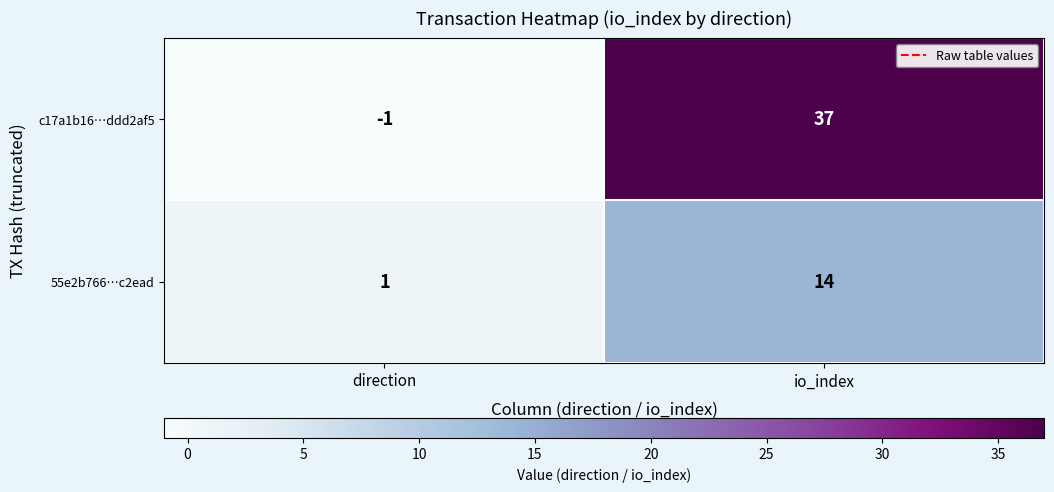

The c17a1b16…ddd2af5 series shows -2 at direction. True or false?

False